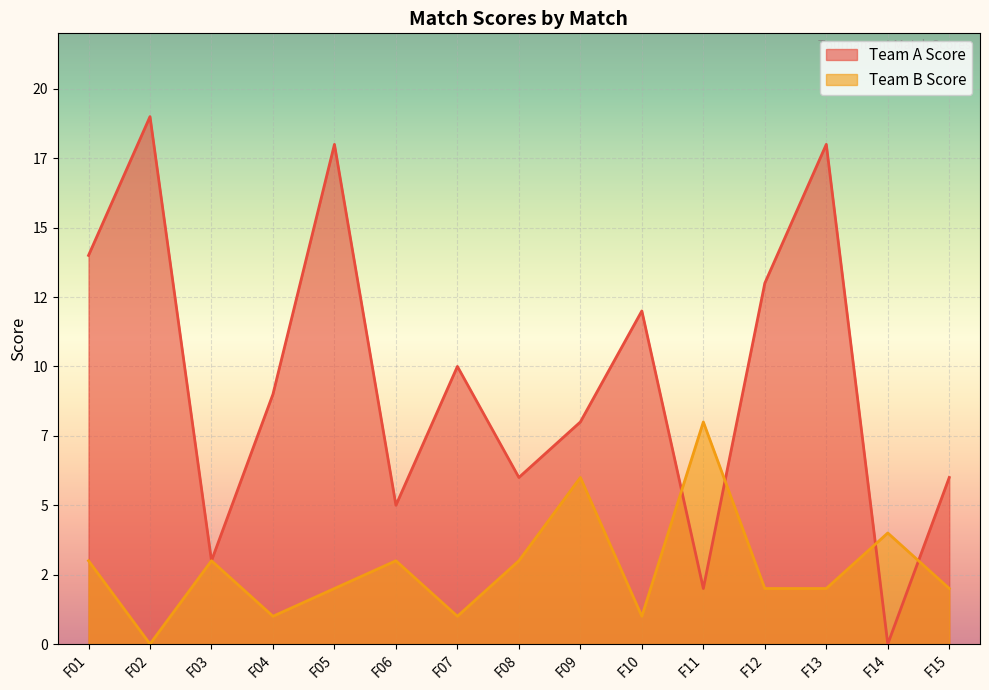

How many values in the Team A Score series are below 9?

7